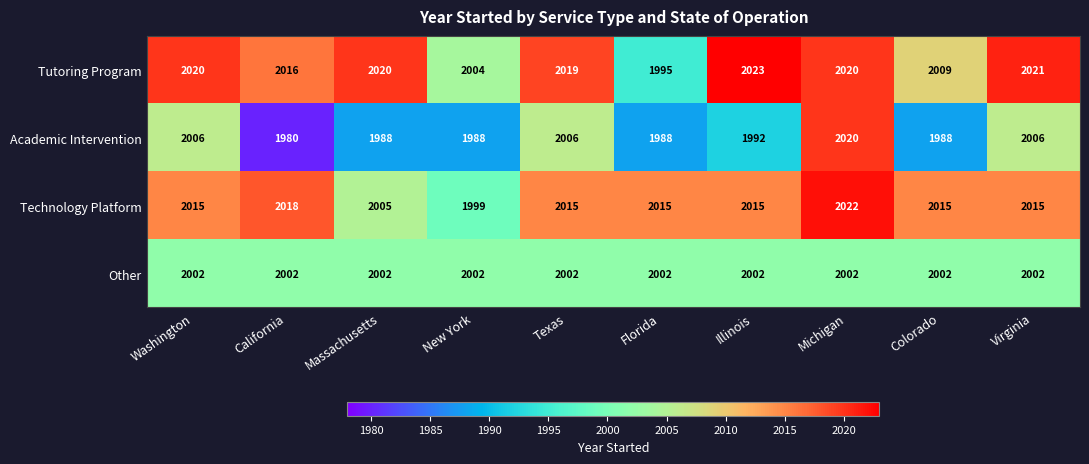

What is the sum of all Academic Intervention values?

19962